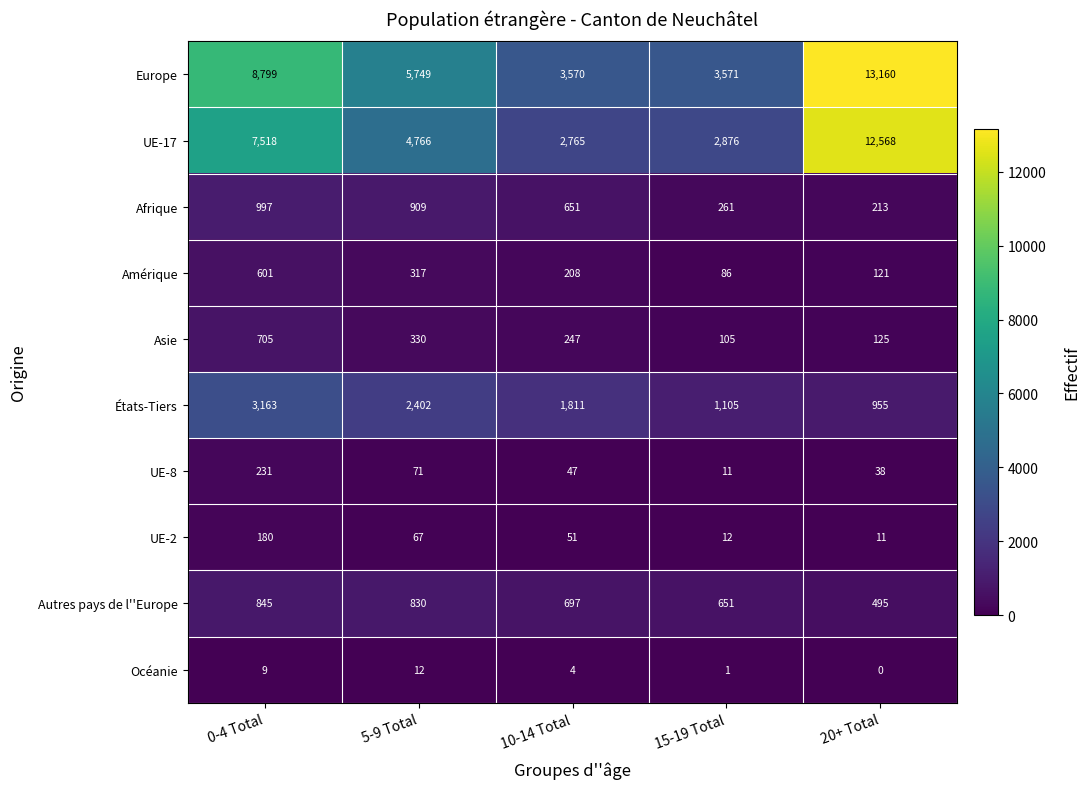

What is the approximate value of Autres pays de l''Europe at 15-19 Total?

651